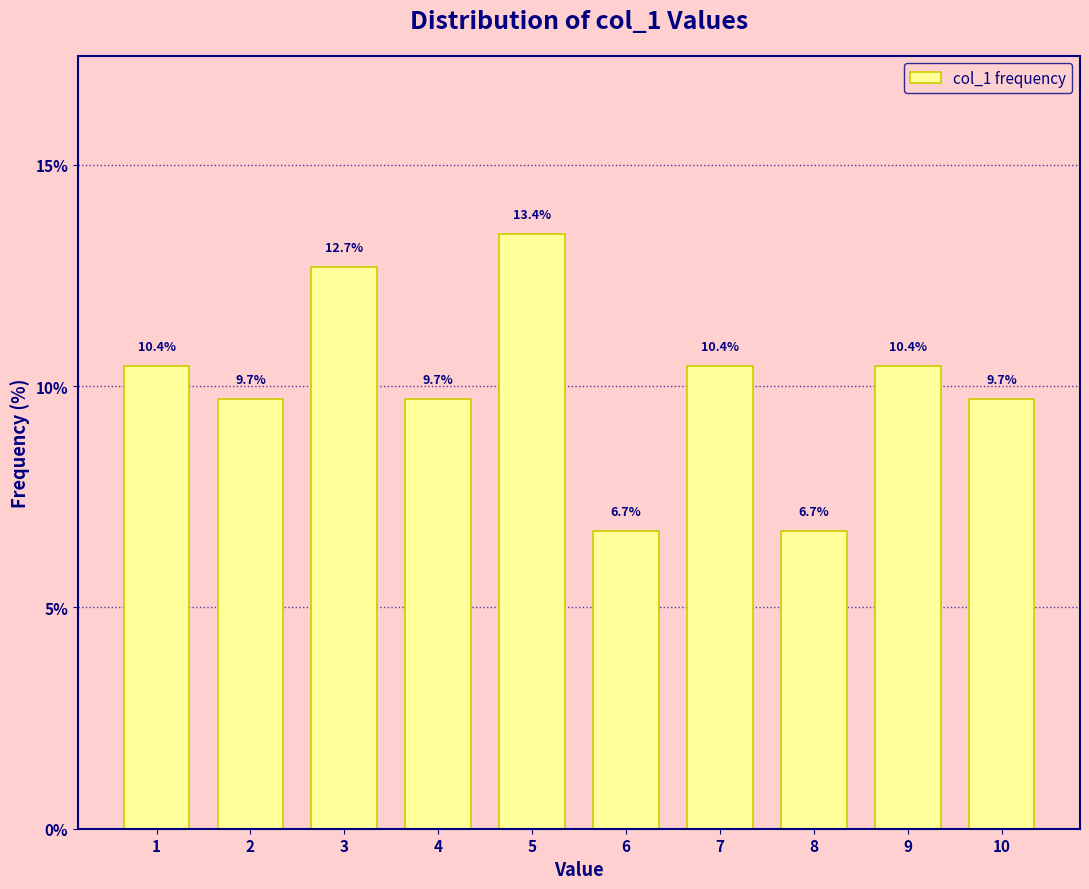

Reading left to right, what are all the values shown in this chart?

10.4	9.7	12.7	9.7	13.4	6.7	10.4	6.7	10.4	9.7